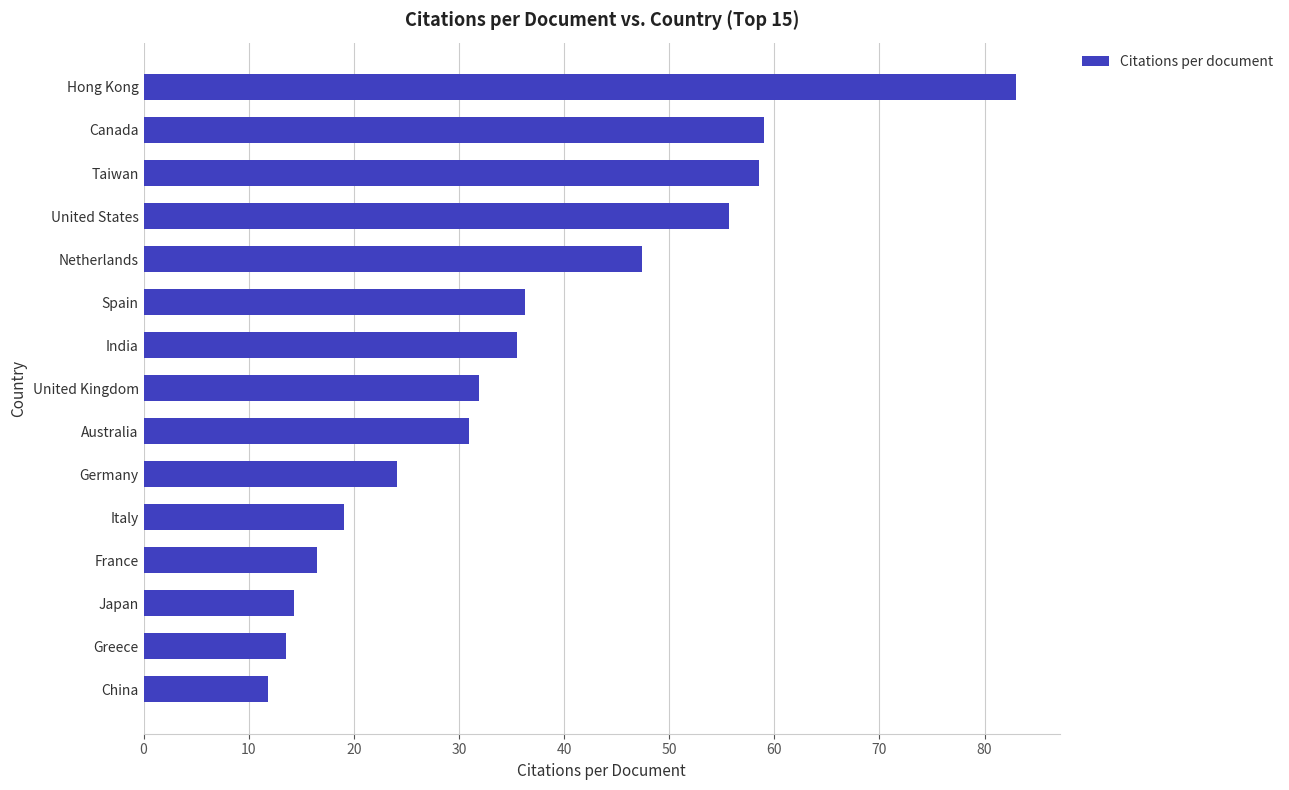

The chart shows a value of 7.0 at Australia. True or false?

False